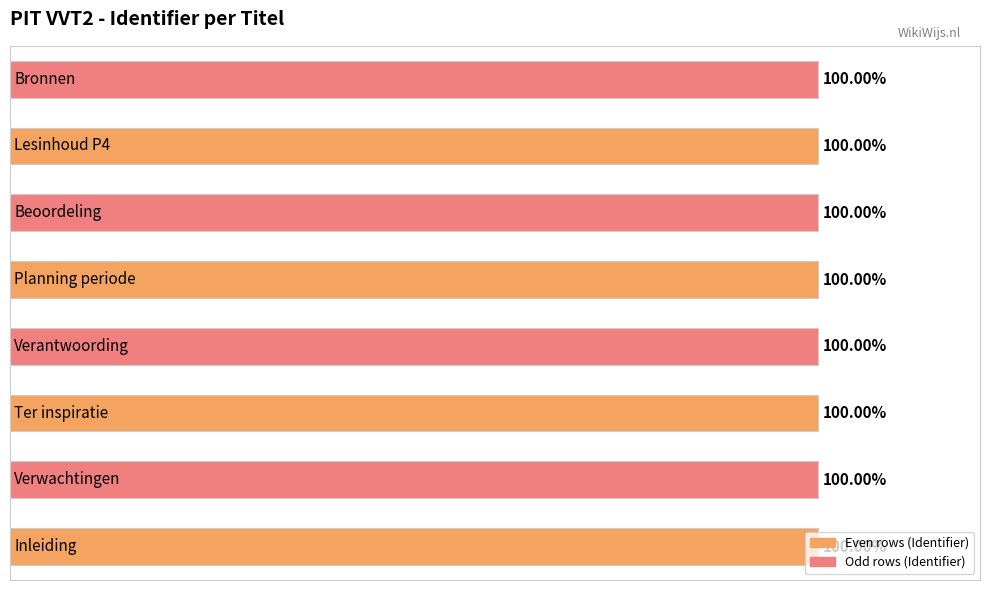

What is the smallest value displayed?

100.0